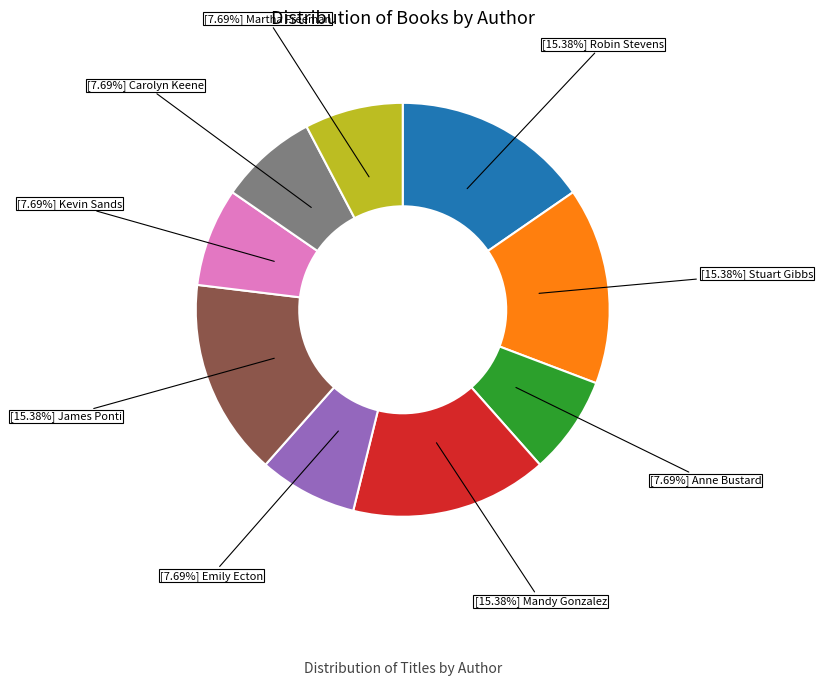

Does any single category account for the majority?

No